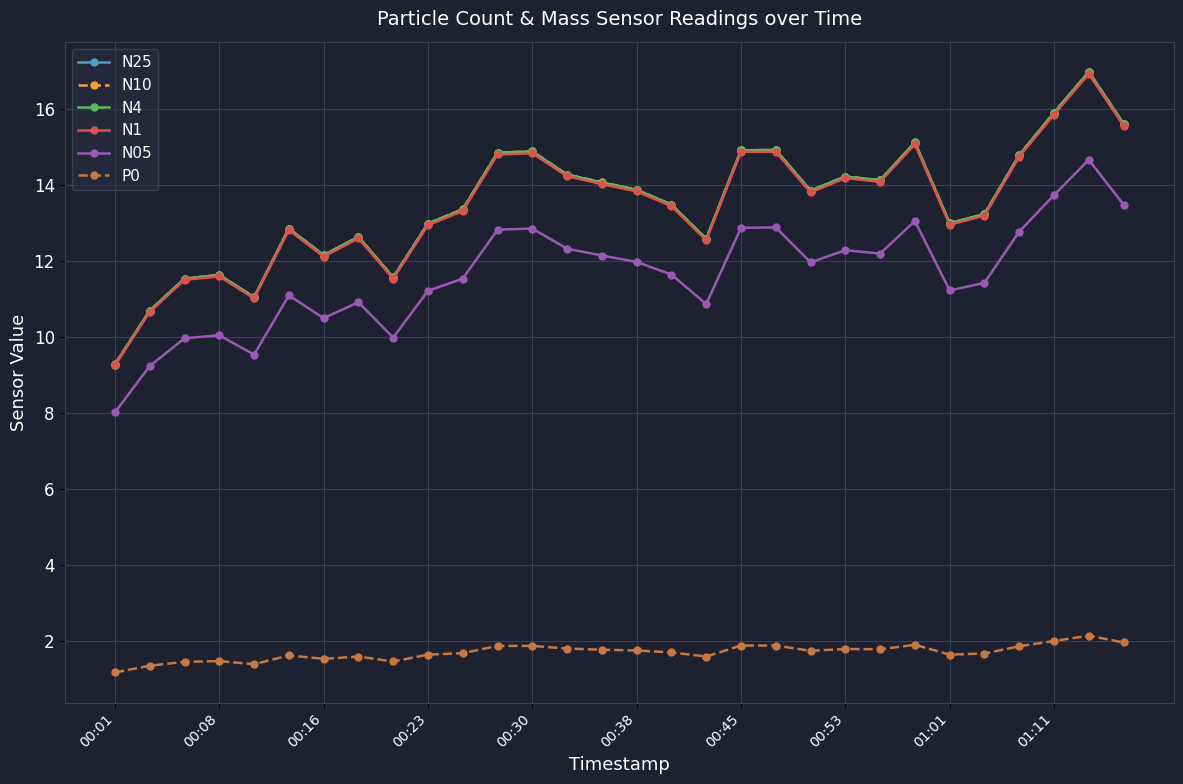

What is the value of the N25 point at the 13th from the left?

14.9